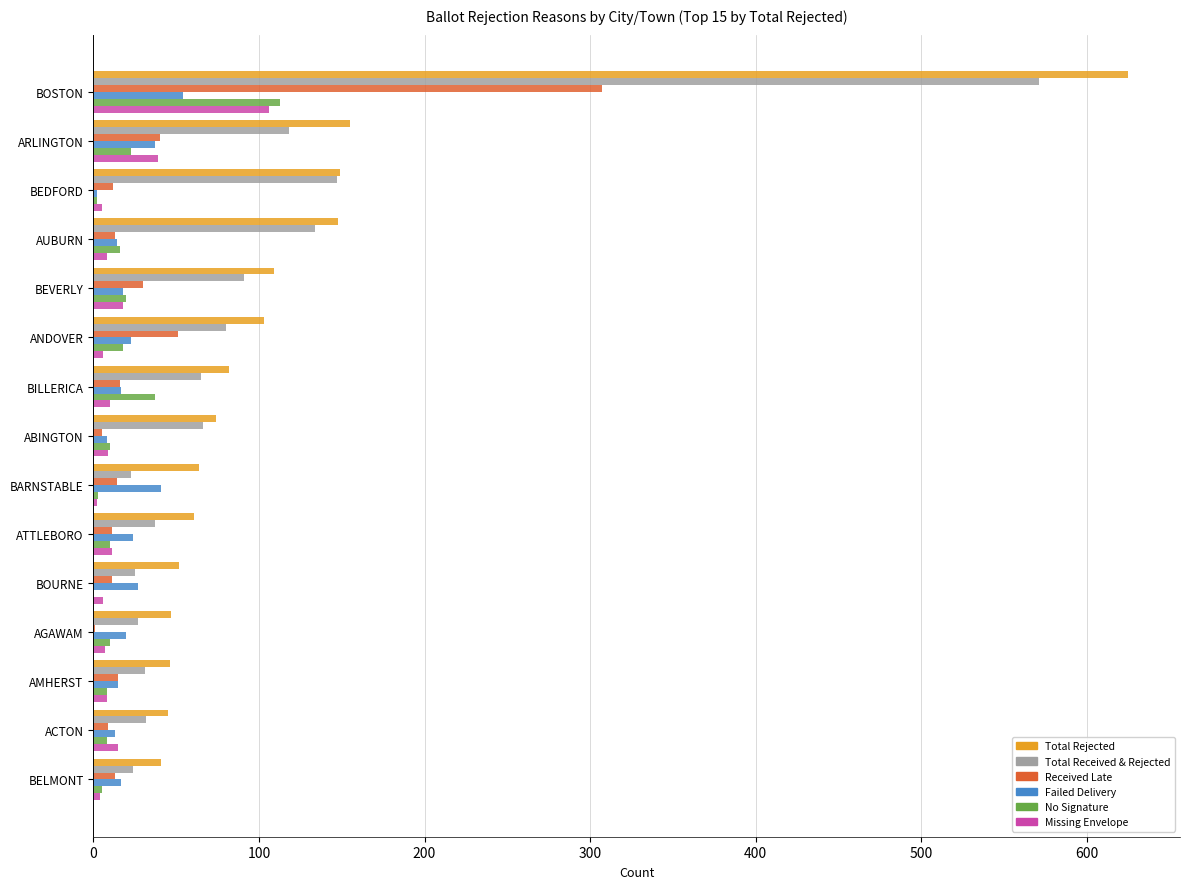

What is the sum of all Failed Delivery values?

330